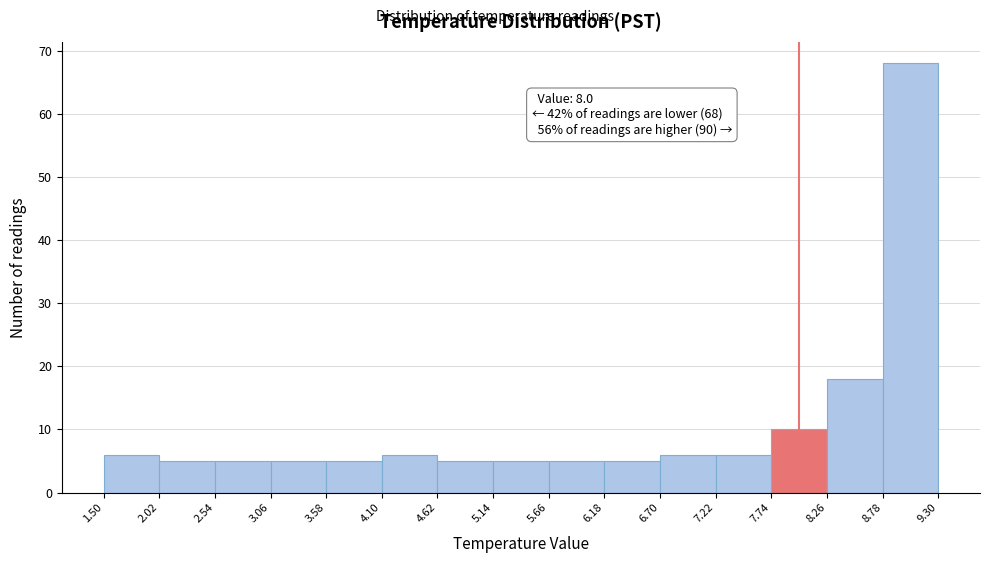

Which range on the x-axis has the tallest bar?

8.78 to 9.30